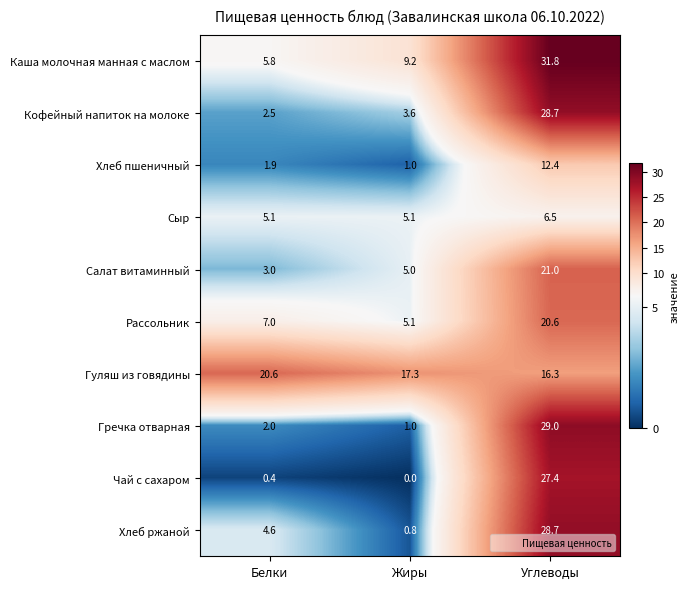

How many data points does each series have?

3